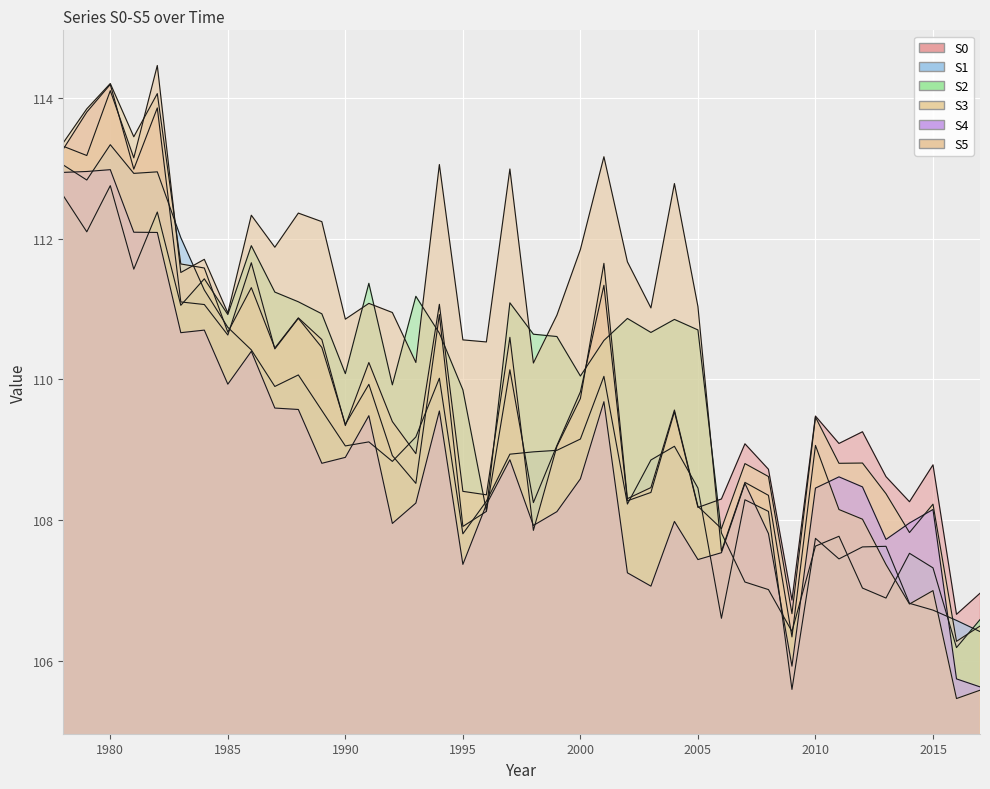

Which category has the highest value in the S3 series?

1980